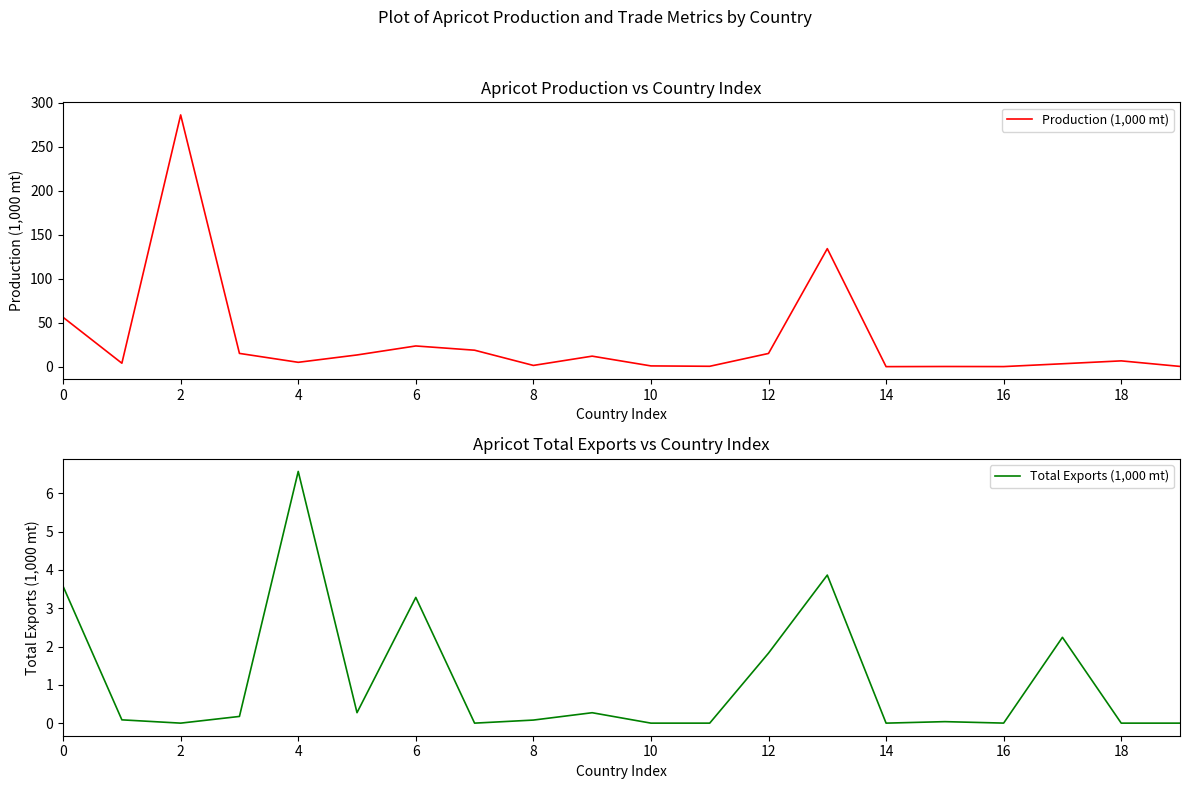

What is the maximum value for Production (1,000 mt)?

285.9